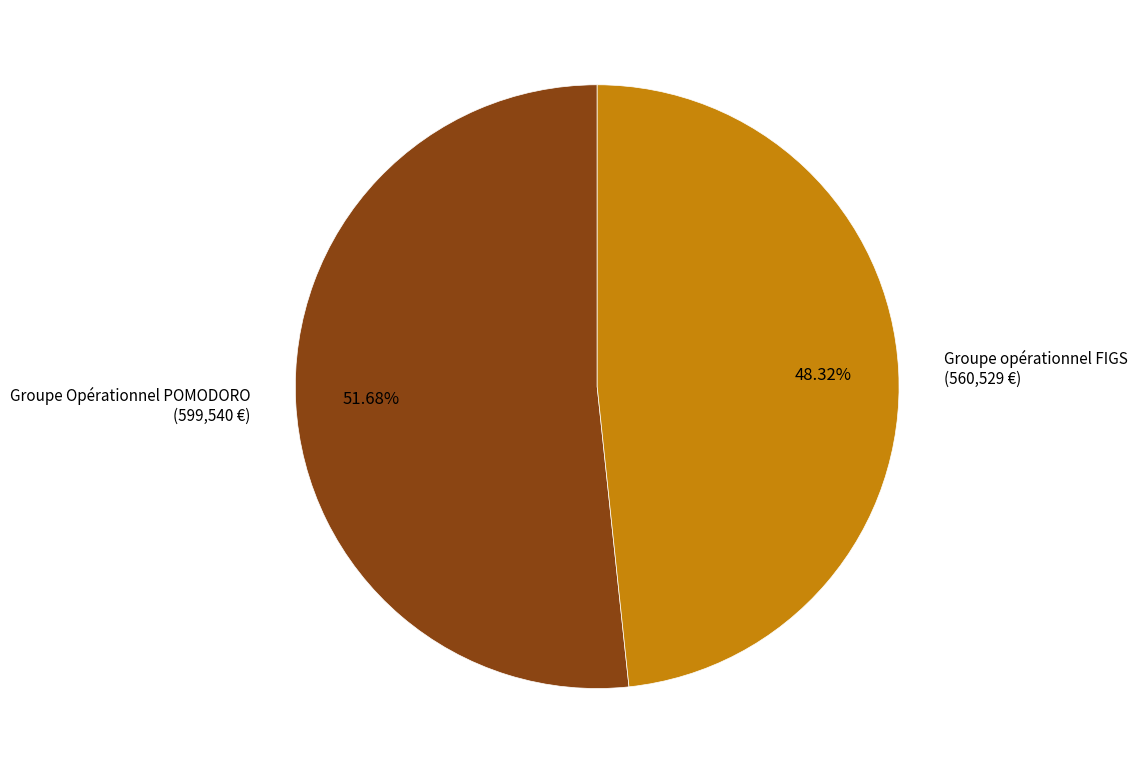

Rank the categories by value from highest to lowest.

Groupe Opérationnel POMODORO, Groupe opérationnel FIGS